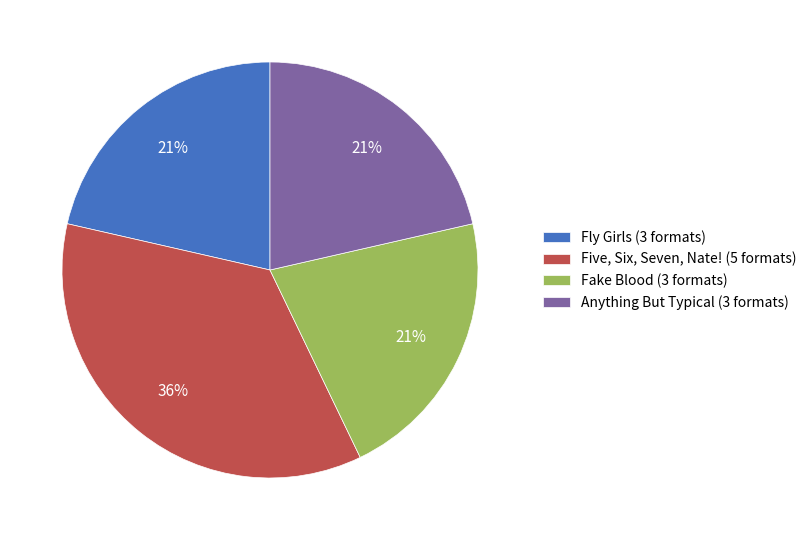

To the nearest percent, what is the average slice percentage?

25%